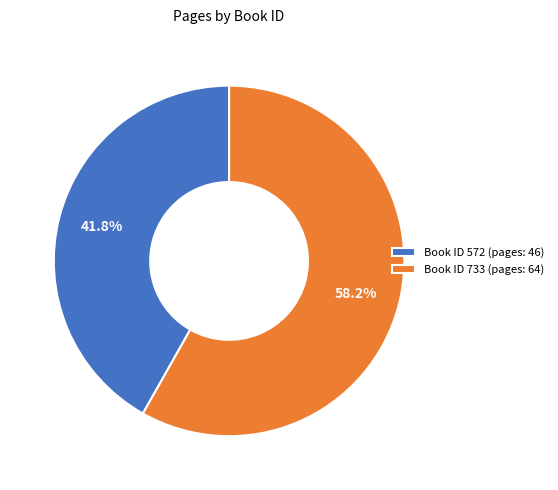

To the nearest percent, what is the average slice percentage?

50%